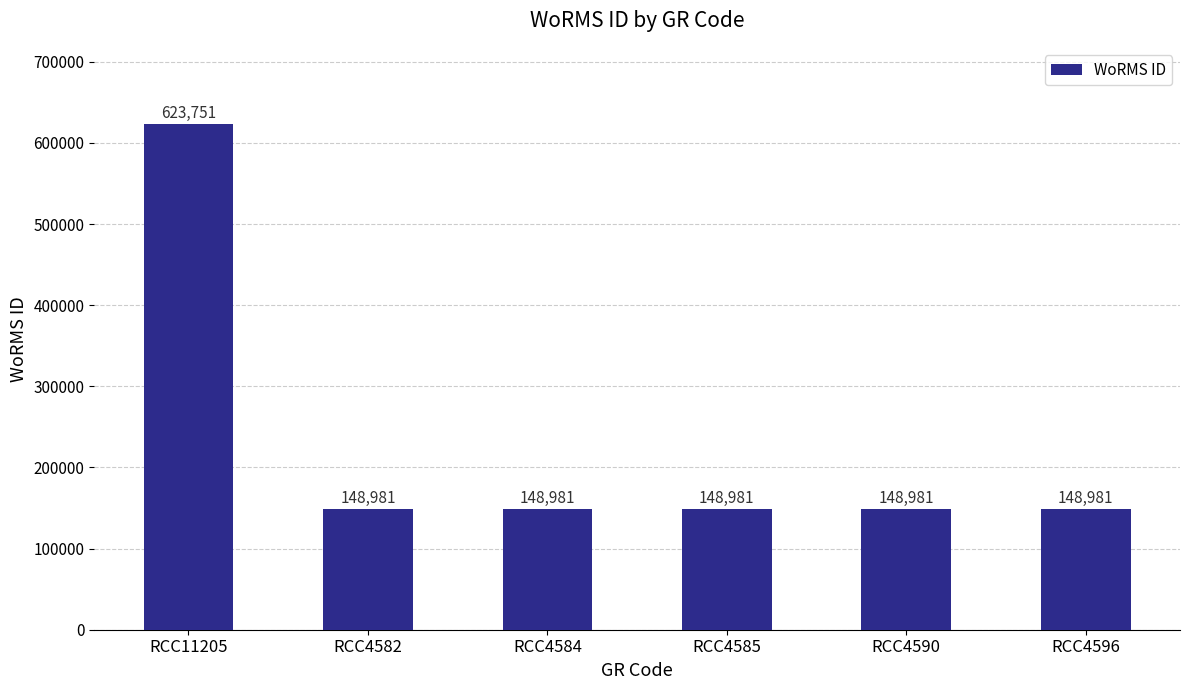

What is the sum of the values at RCC4582 and RCC11205?

772732